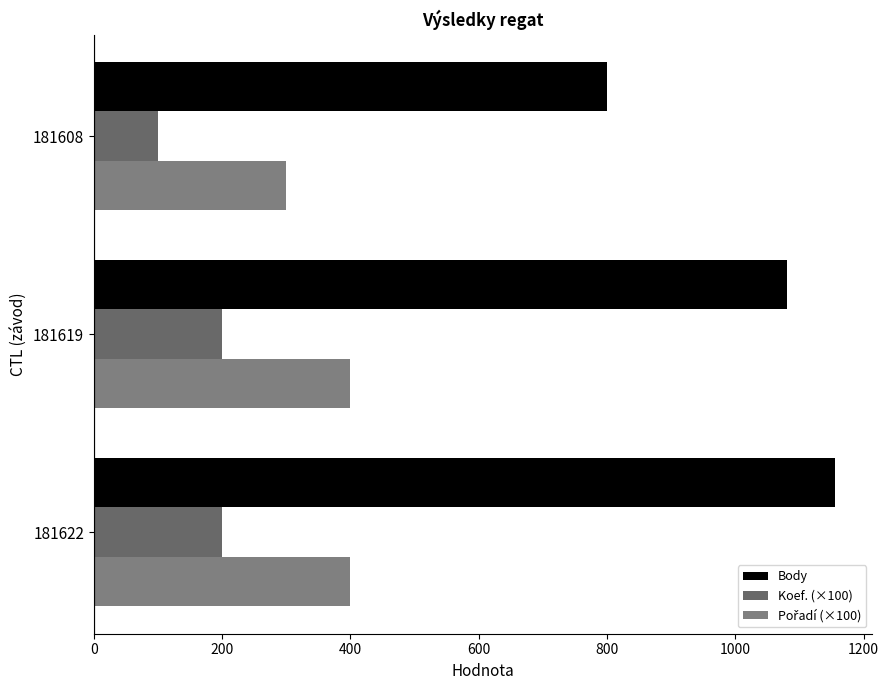

List the series in order of their peak value, highest first.

Body, Pořadí (×100), Koef. (×100)